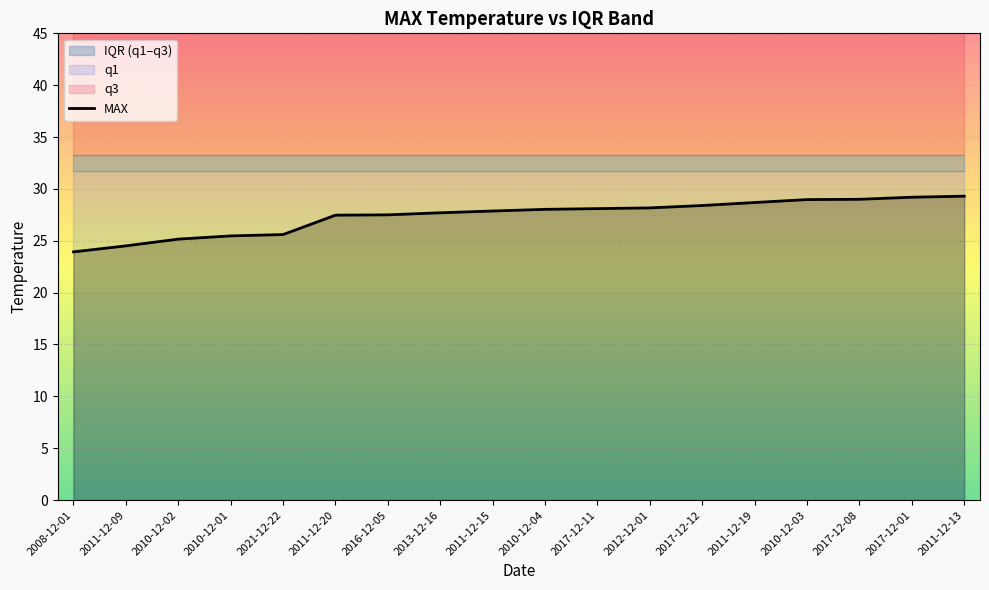

What is the difference between the values at 2017-12-12 and 2010-12-04?

0.4